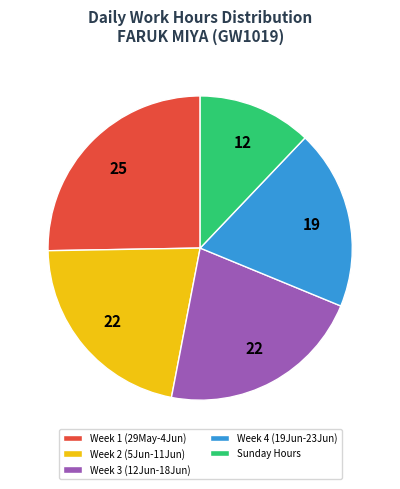

Is it true that Week 3 (12Jun-18Jun) is 14% of the pie?

False